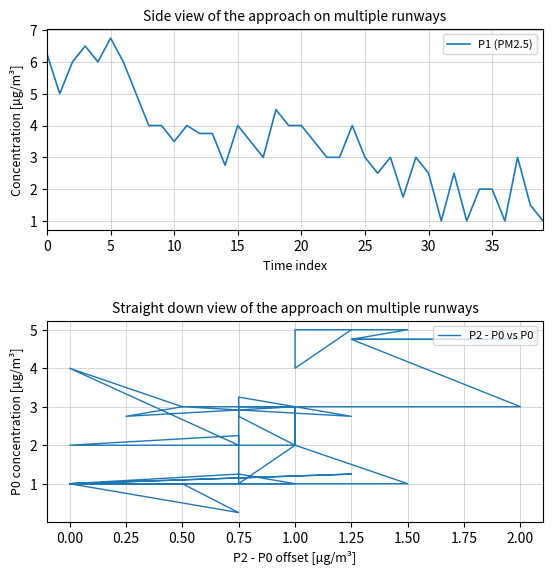

Does the chart display data point markers on the line(s)?

No